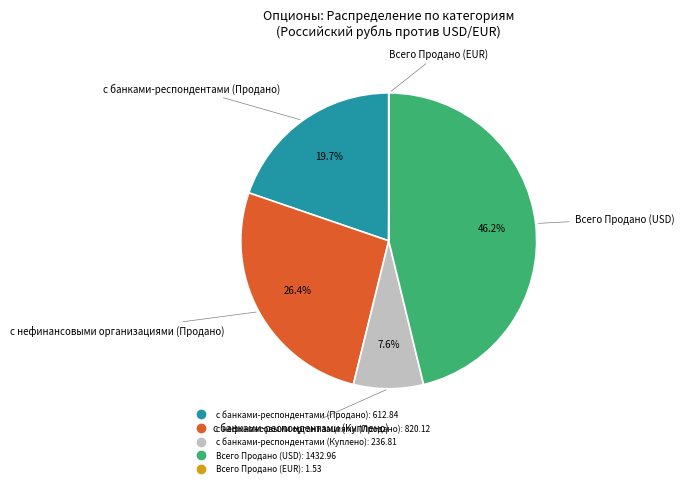

Is there any slice that represents more than half of the pie?

No